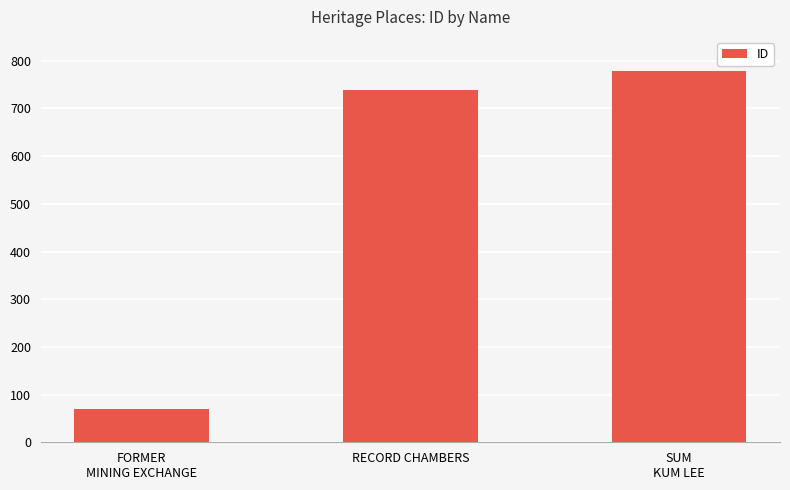

Does the chart contain any negative values?

No